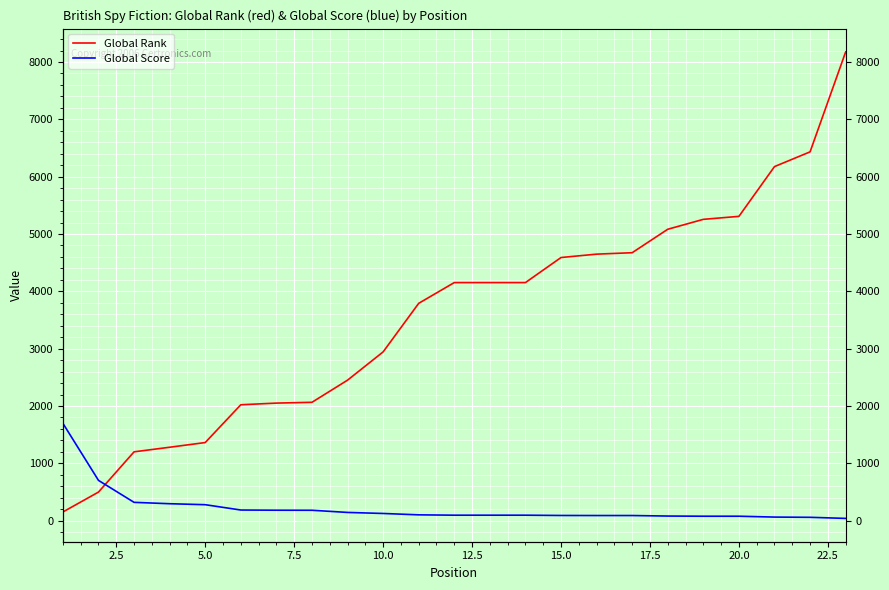

What is the average value of the Global Rank series?

3592